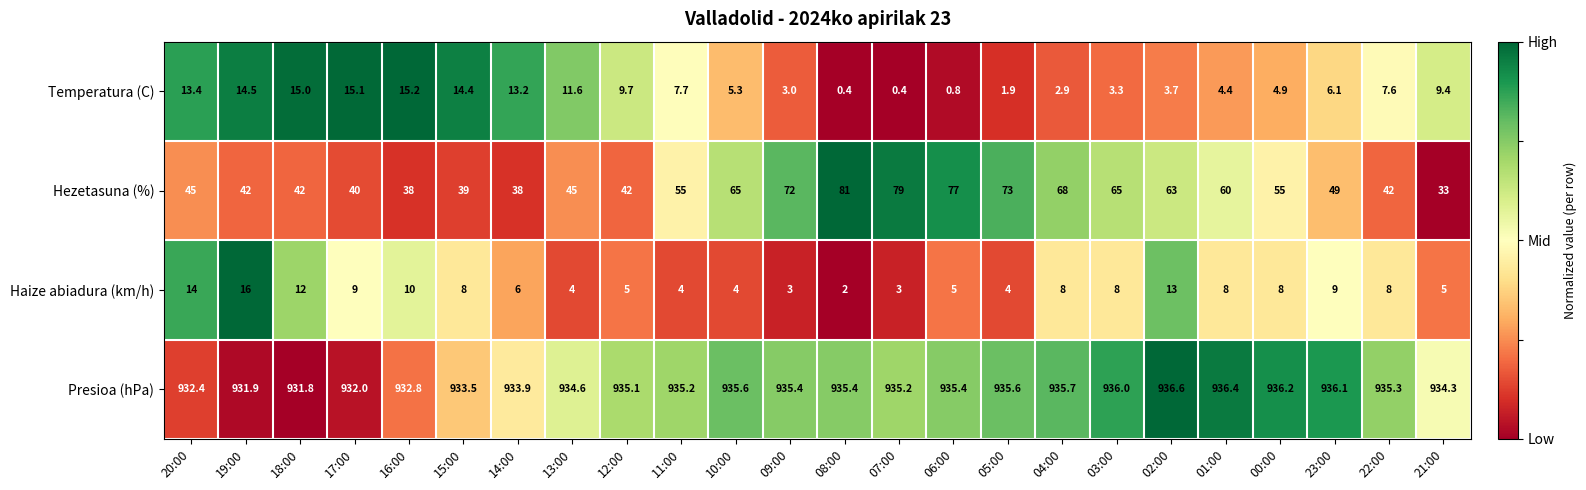

What is the approximate value of Hezetasuna (%) at 14:00?

38.0